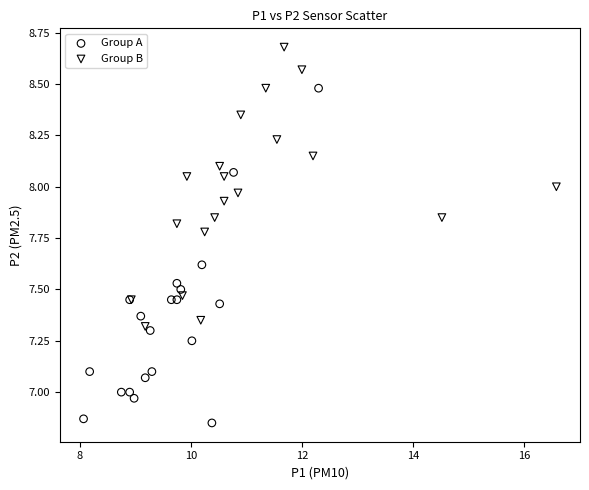

Which series reaches the minimum Y coordinate?

Group A